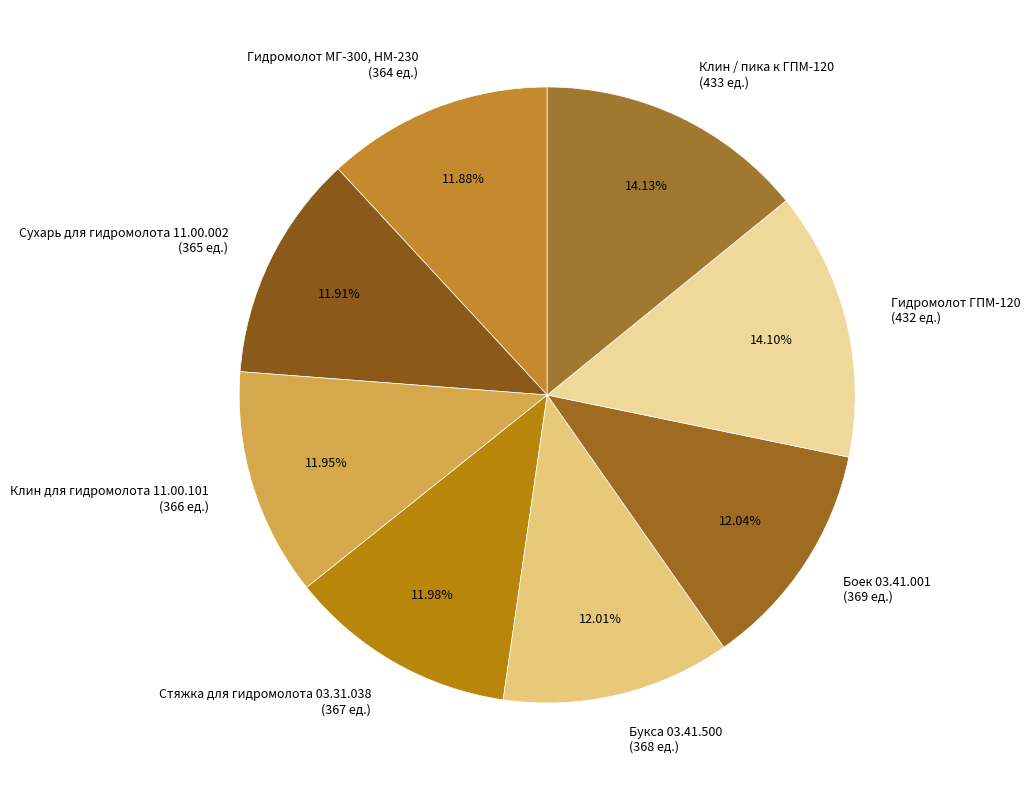

Approximately how many times larger is the value at Гидромолот МГ-300, НМ-230 (364 ед.) compared to Боек 03.41.001 (369 ед.)?

1.0